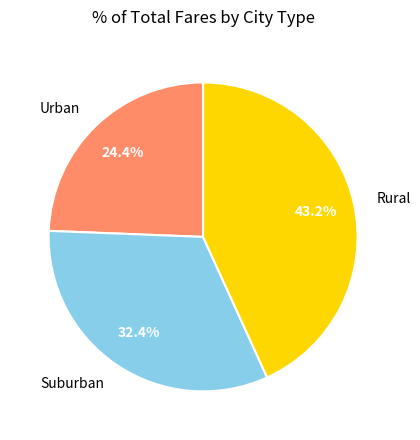

Rank the categories by value from highest to lowest.

Rural, Suburban, Urban